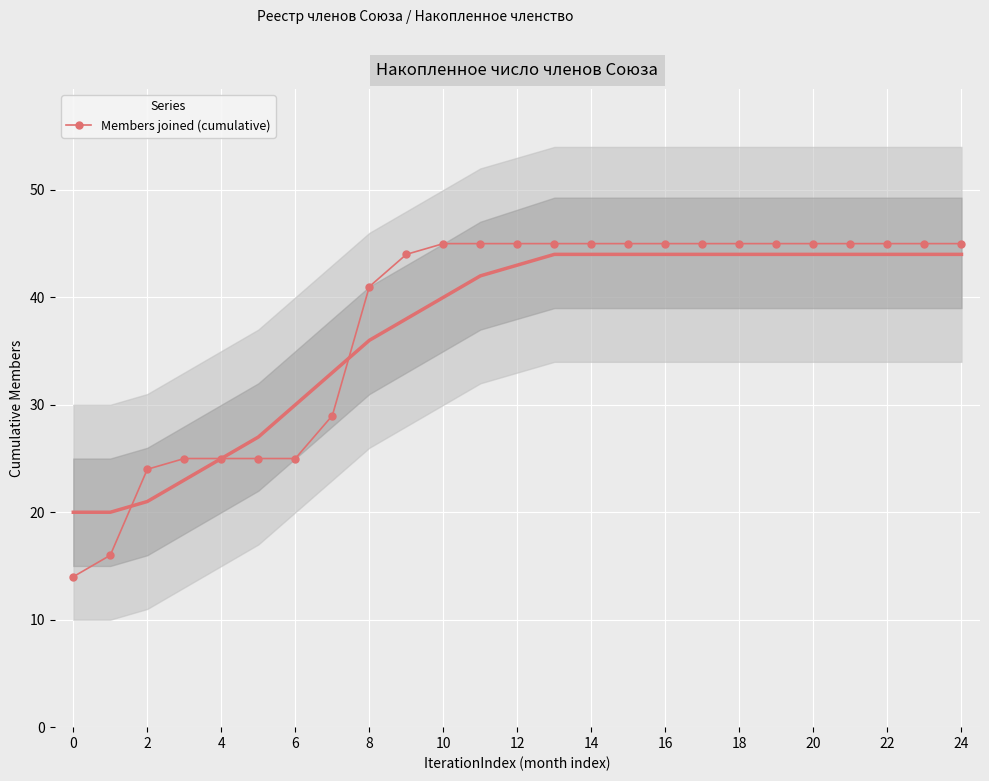

The Members joined (cumulative) series shows 45 at 20. True or false?

True